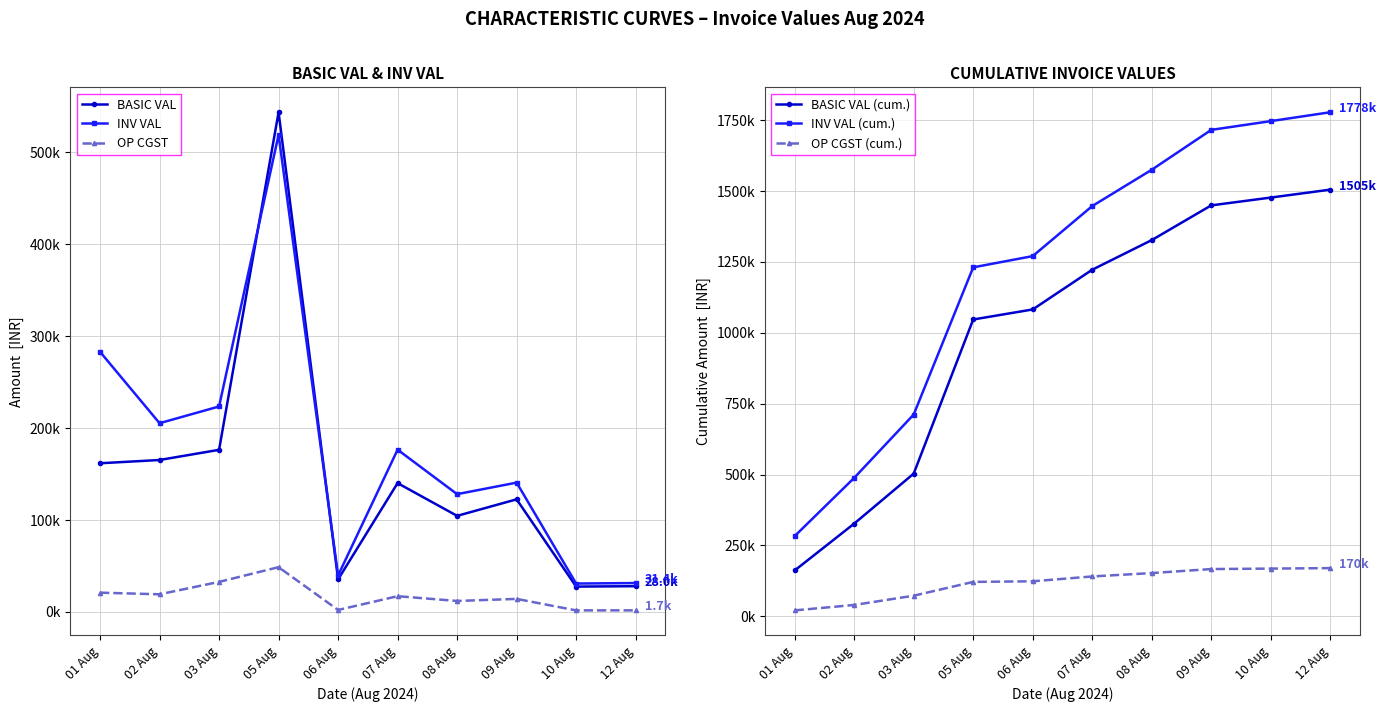

Reading left to right, extract all data points from this chart.

BASIC VAL: 01 Aug=161738.5	02 Aug=165298.0	03 Aug=176374.5	05 Aug=543709.8	06 Aug=35400.0	07 Aug=140145.0	08 Aug=104512.5	09 Aug=122499.0	10 Aug=27547.5	12 Aug=27977.2
INV VAL: 01 Aug=283001.8	02 Aug=205326.2	03 Aug=223544.6	05 Aug=519176.7	06 Aug=39648.0	07 Aug=176505.6	08 Aug=128121.4	09 Aug=140674.7	10 Aug=30853.2	12 Aug=31386.6
OP CGST: 01 Aug=20932.2	02 Aug=19154.4	03 Aug=32659.3	05 Aug=48674.4	06 Aug=2124.0	07 Aug=17100.3	08 Aug=11905.1	09 Aug=14147.9	10 Aug=1652.8	12 Aug=1681.4
BASIC VAL (cum.): 01 Aug=161738.5	02 Aug=327036.5	03 Aug=503411.0	05 Aug=1047120.8	06 Aug=1082520.8	07 Aug=1222665.8	08 Aug=1327178.3	09 Aug=1449677.3	10 Aug=1477224.8	12 Aug=1505202.1
INV VAL (cum.): 01 Aug=283001.8	02 Aug=488328.1	03 Aug=711872.6	05 Aug=1231049.3	06 Aug=1270697.3	07 Aug=1447202.9	08 Aug=1575324.3	09 Aug=1715999.0	10 Aug=1746852.2	12 Aug=1778238.8
OP CGST (cum.): 01 Aug=20932.2	02 Aug=40086.6	03 Aug=72745.9	05 Aug=121420.3	06 Aug=123544.3	07 Aug=140644.6	08 Aug=152549.7	09 Aug=166697.5	10 Aug=168350.4	12 Aug=170031.8